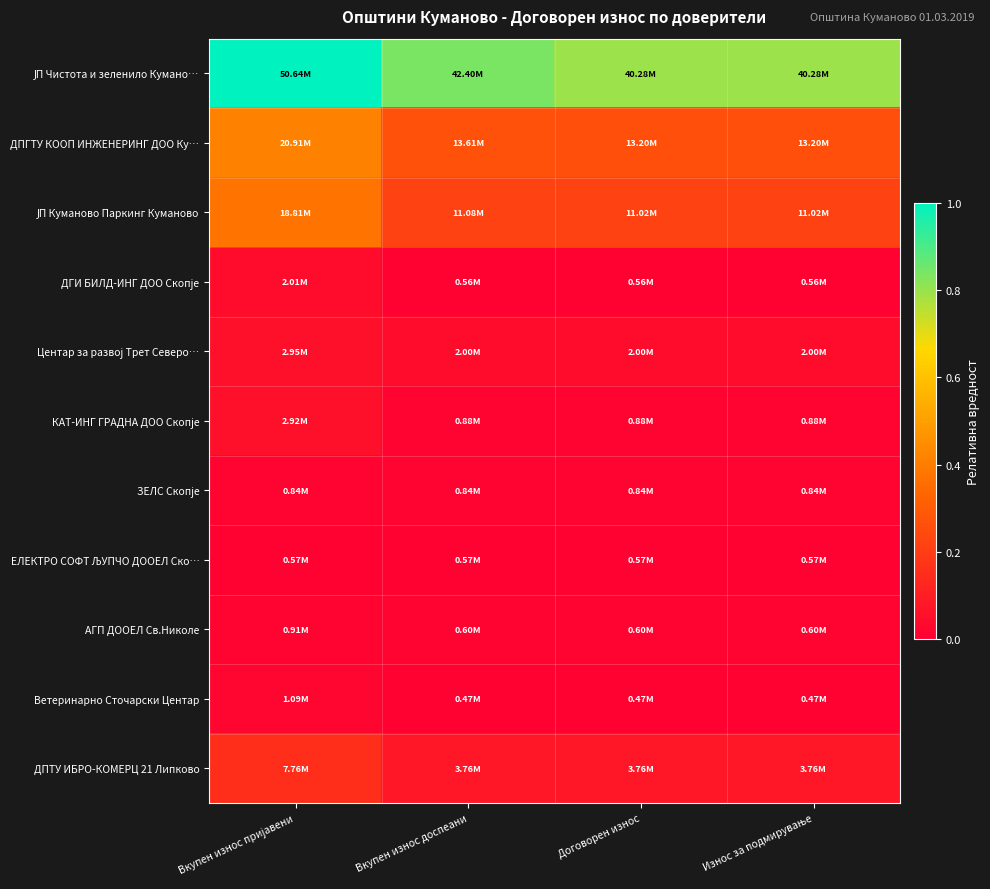

At which category is the sum across all series the highest?

Вкупен износ пријавени